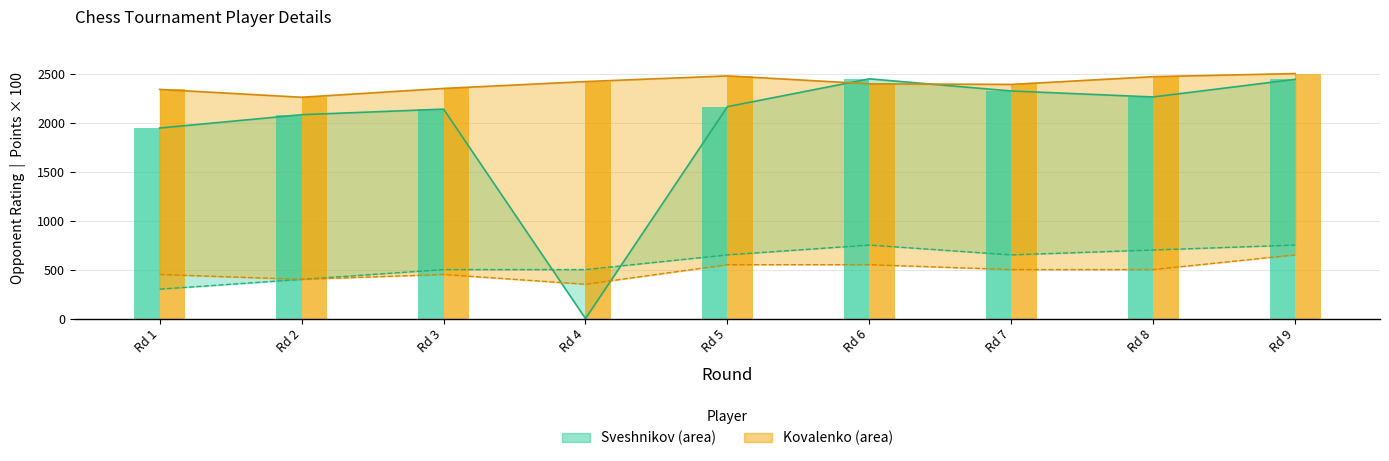

Is it true that Sveshnikov Opp. Rating equals 2262 at Rd 8?

True